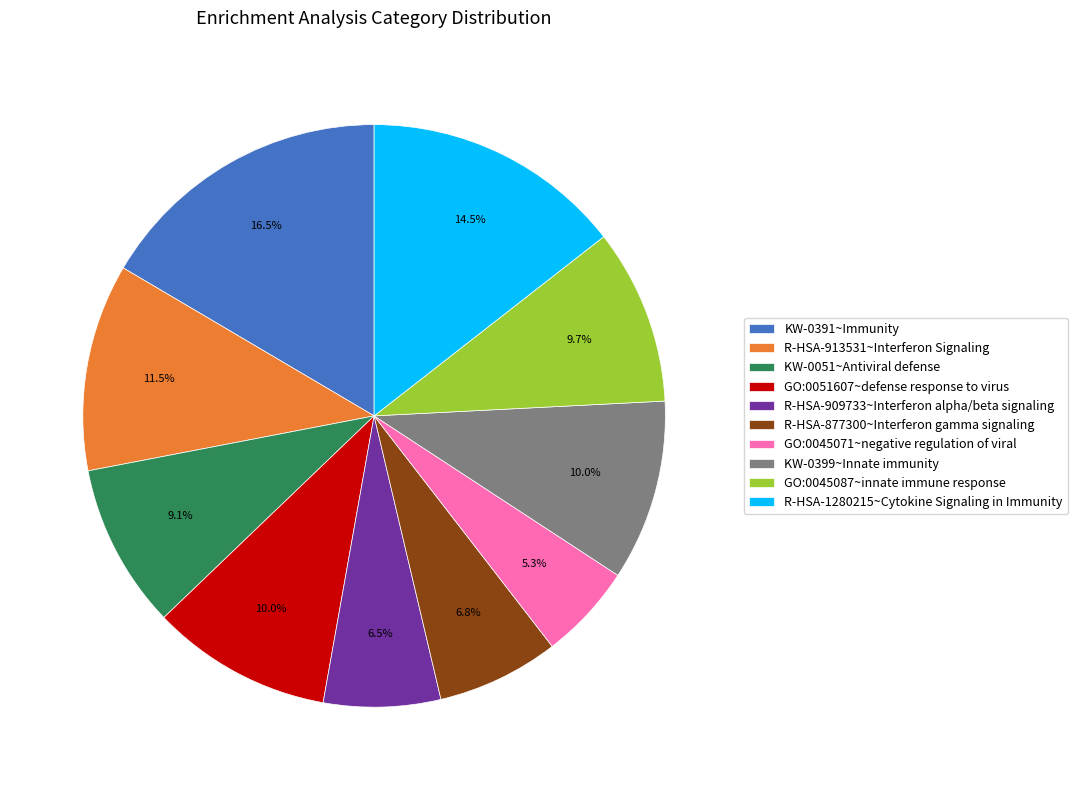

Which slice is the smallest?

GO:0045071~negative regulation of viral